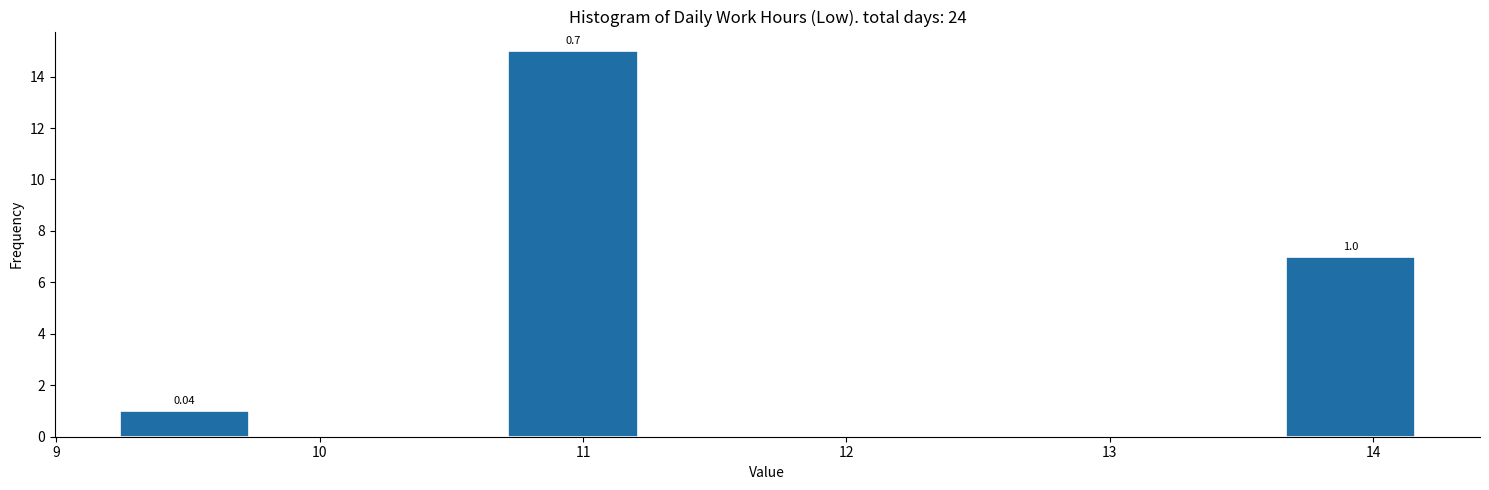

Over which range of the x-axis is the bar tallest?

10.7 to 11.2